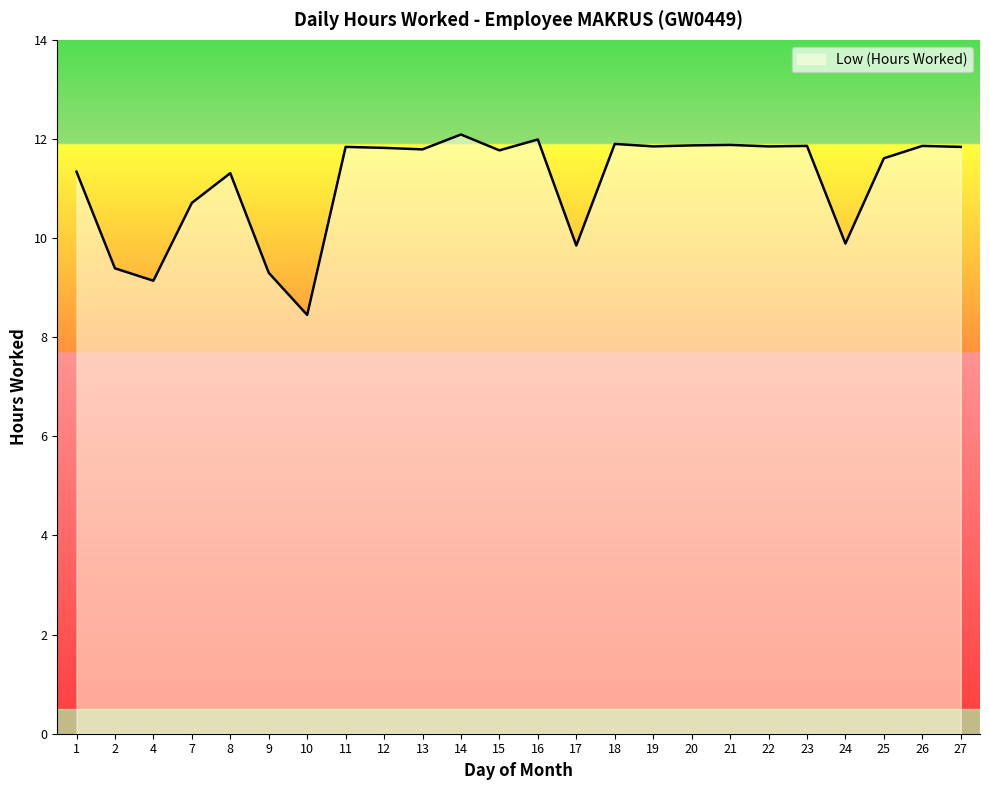

What is the difference between the maximum and minimum values?

3.6